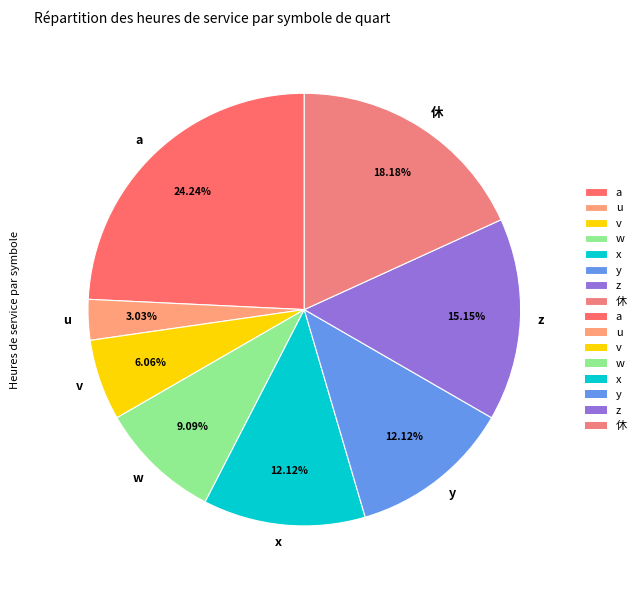

Does y account for over 50% of the chart?

No